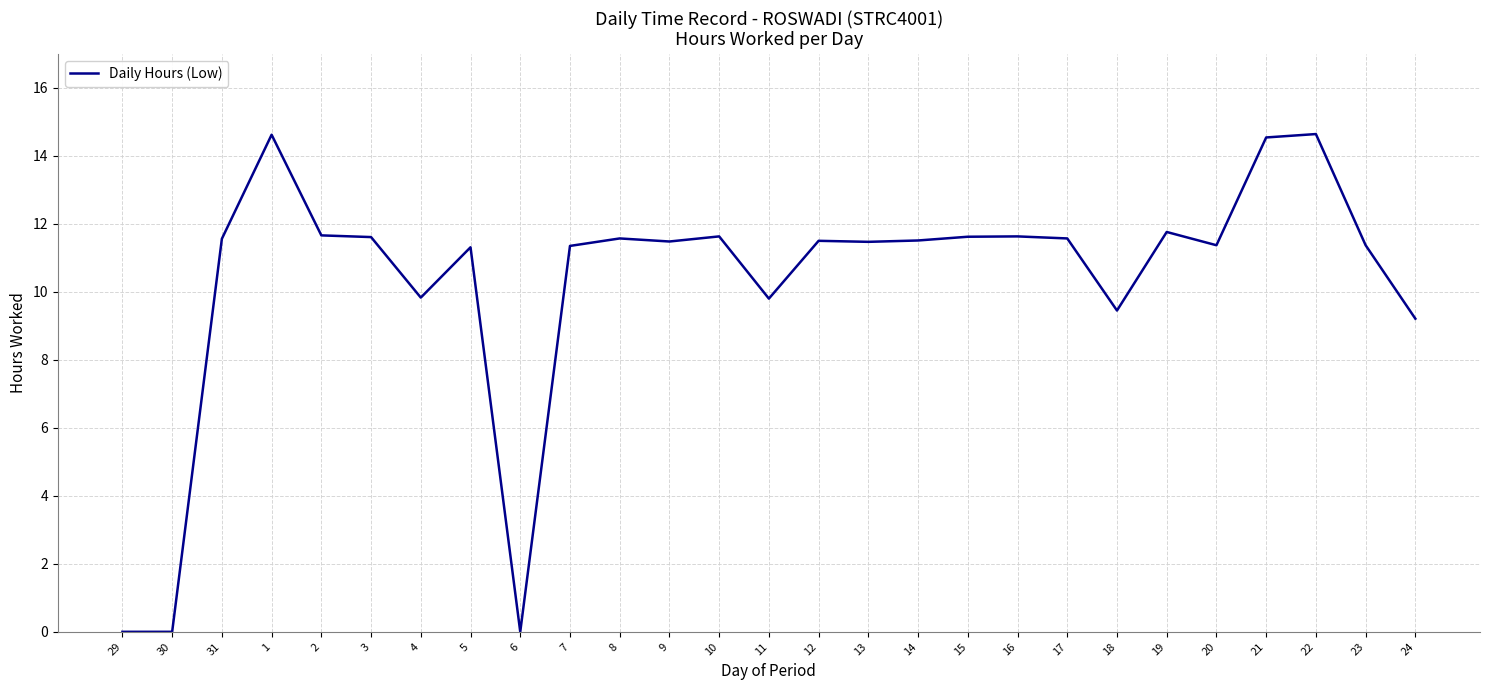

Between 18 and 14, which is larger?

14